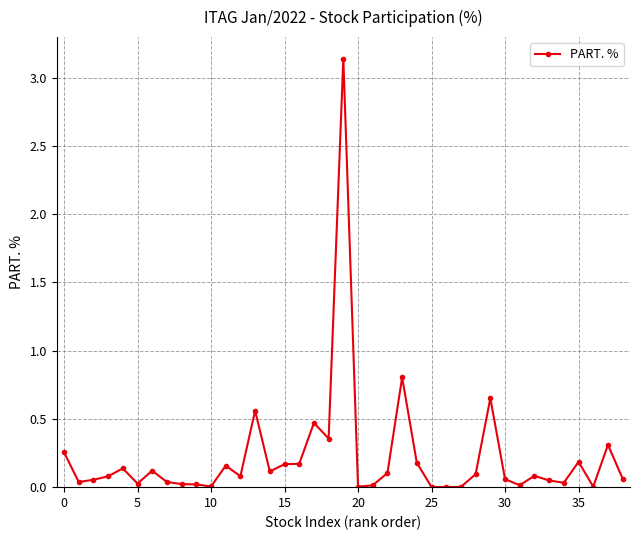

What is the difference between the second highest and minimum values?

0.8